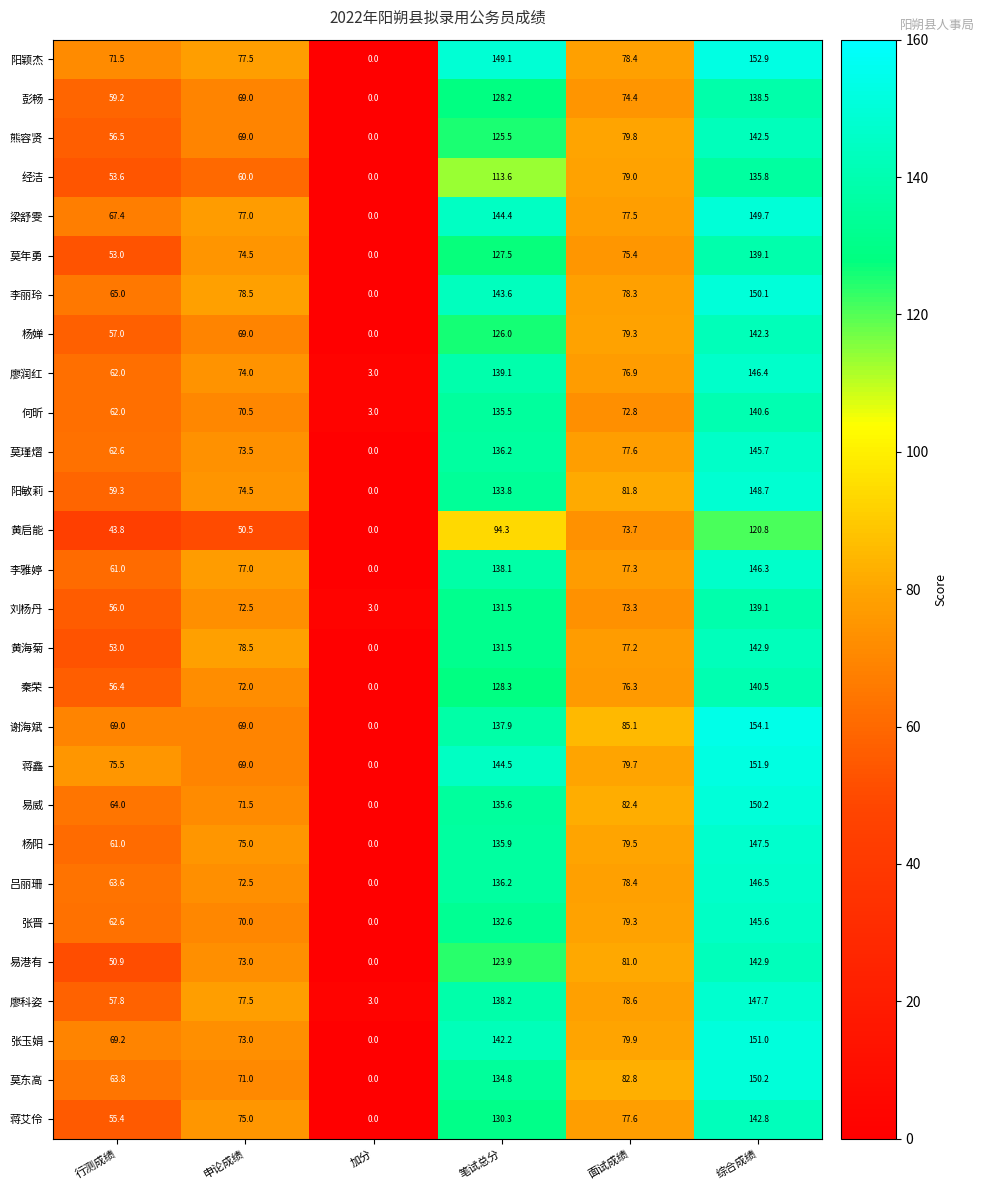

At how many categories does at least one series exceed 84?

3